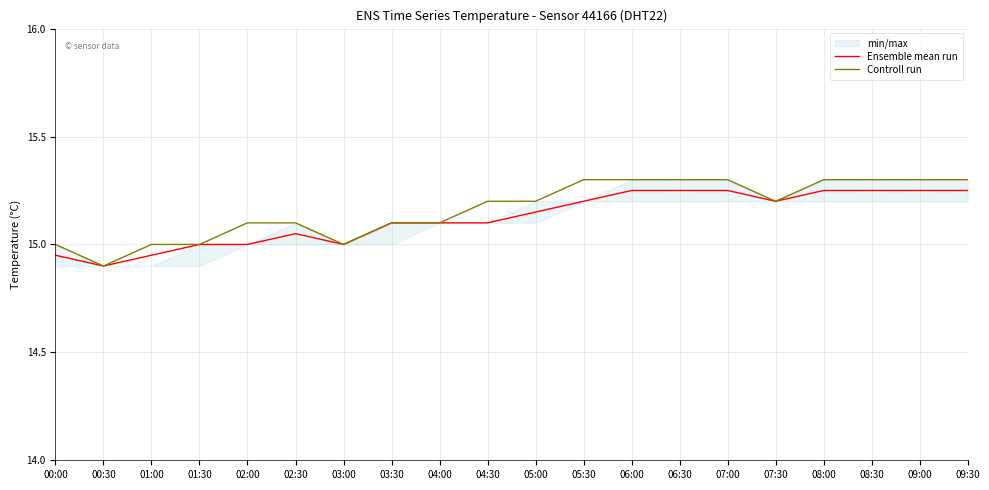

Reading left to right, list all the values displayed in this chart.

Ensemble mean run: 14.9	14.9	14.9	15.0	15.0	15.1	15.0	15.1	15.1	15.1	15.2	15.2	15.2	15.2	15.2	15.2	15.2	15.2	15.2	15.2
Controll run: 15.0	14.9	15.0	15.0	15.1	15.1	15.0	15.1	15.1	15.2	15.2	15.3	15.3	15.3	15.3	15.2	15.3	15.3	15.3	15.3